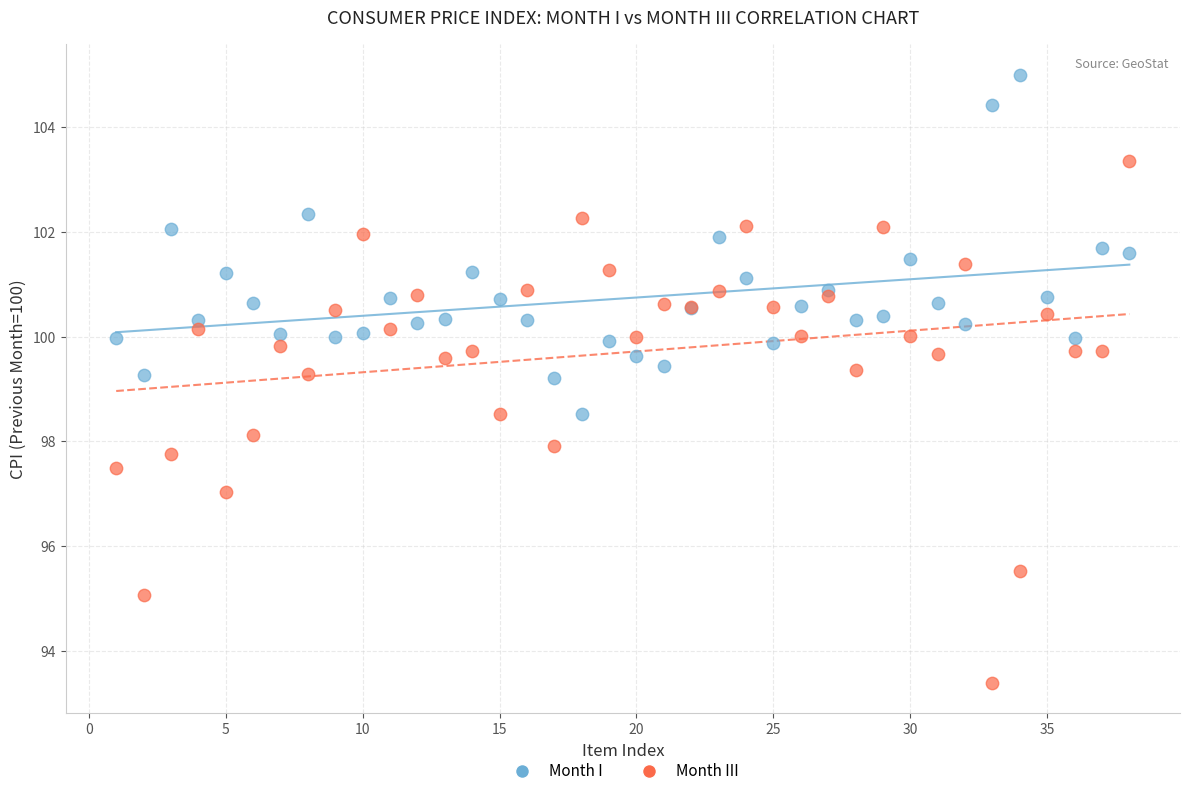

Which series reaches the minimum Y coordinate?

Month III